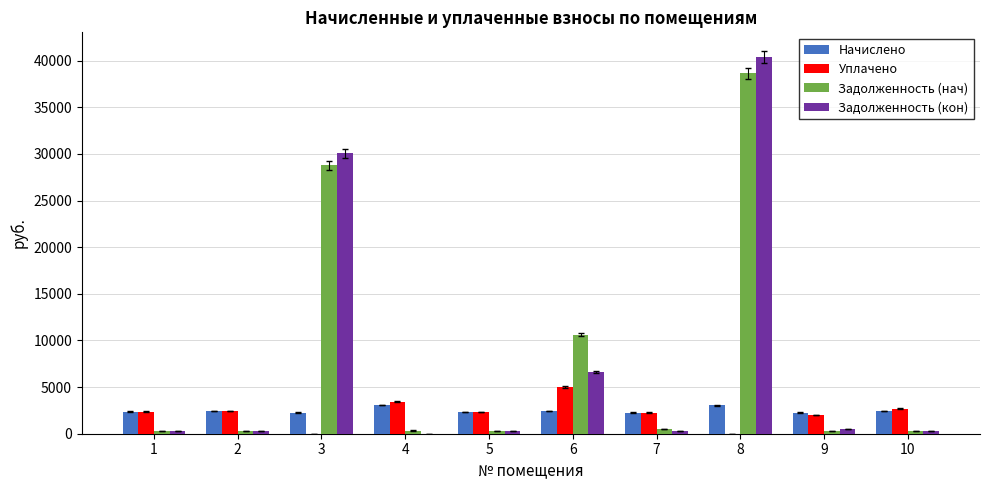

Read the Уплачено value at 4.

3416.4